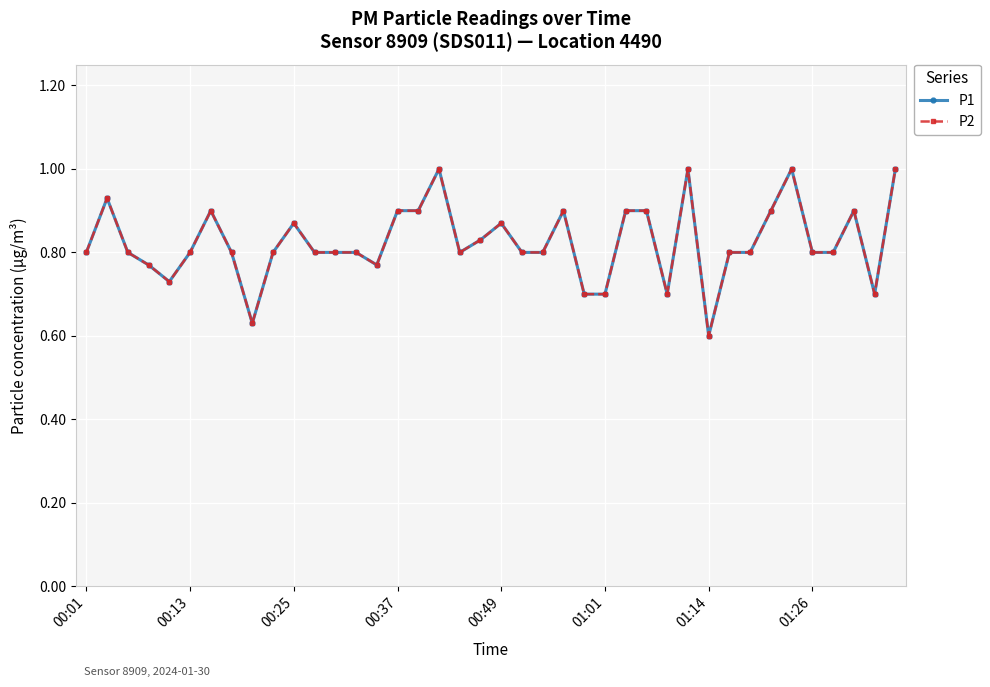

At how many categories does at least one series exceed 0?

40